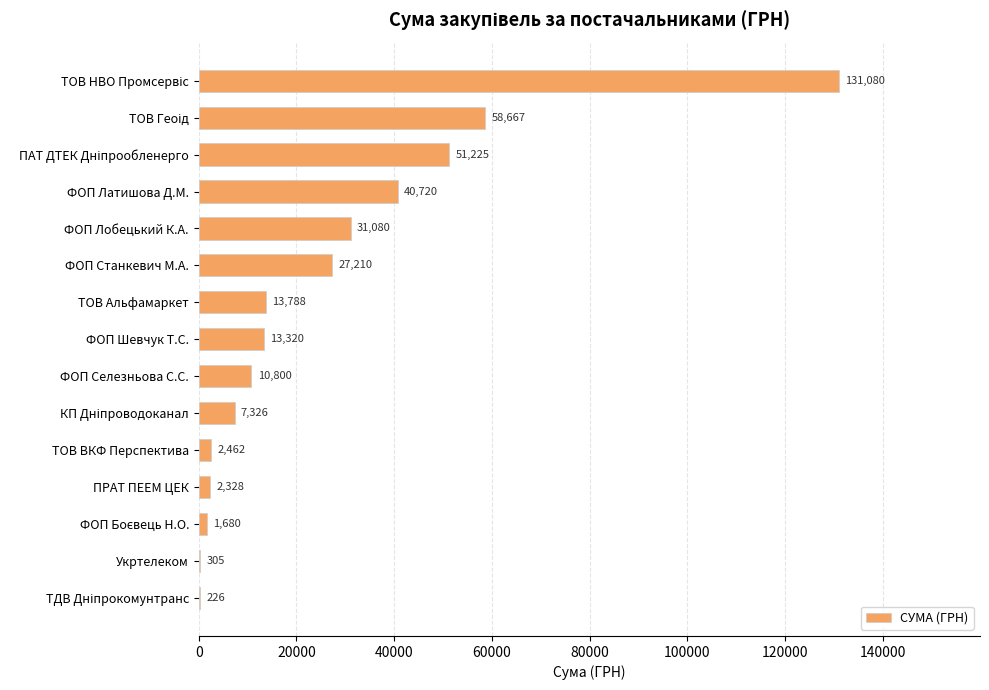

What is the average value?

26147.8